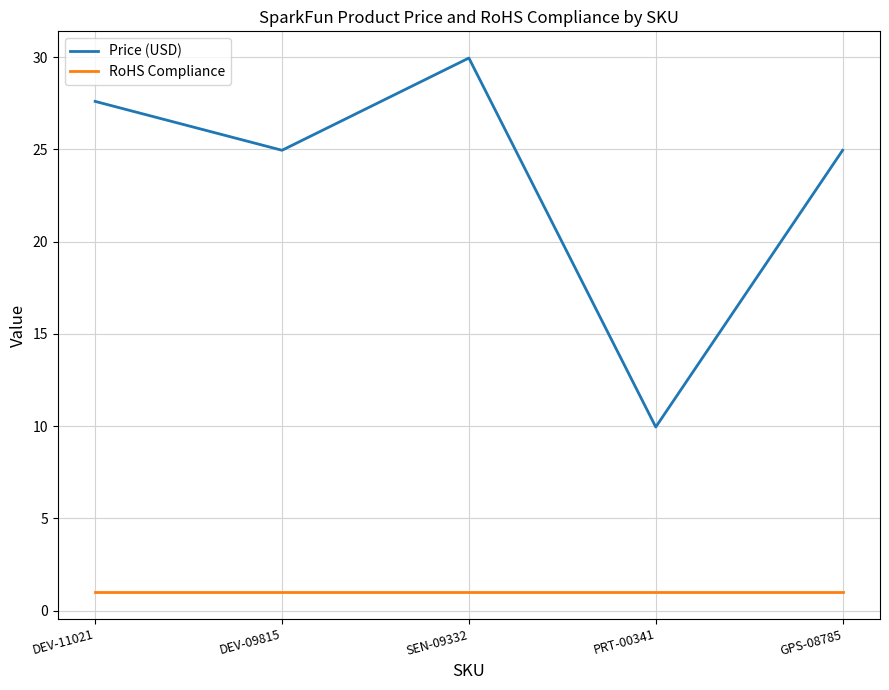

List the series in order of their overall mean, lowest first.

RoHS Compliance, Price (USD)